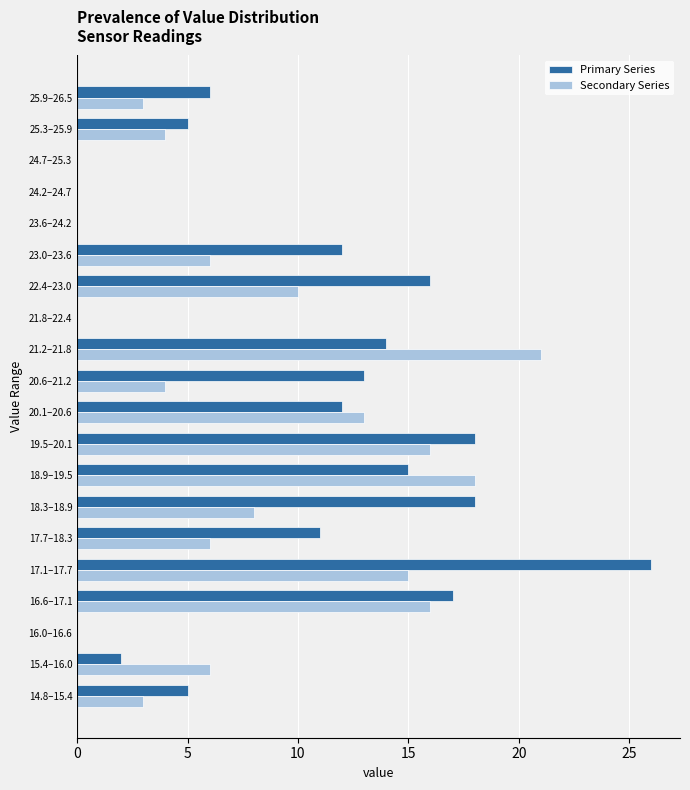

Between 14.8–15.4 and 24.2–24.7, which series saw the biggest shift?

Primary Series